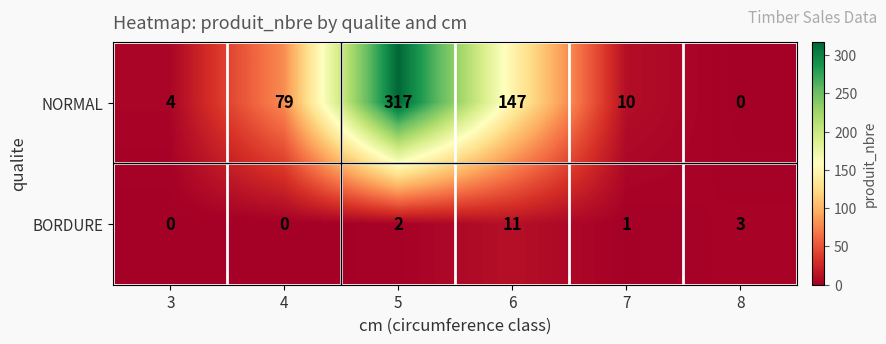

The value of BORDURE at 3 is 7. True or false?

False